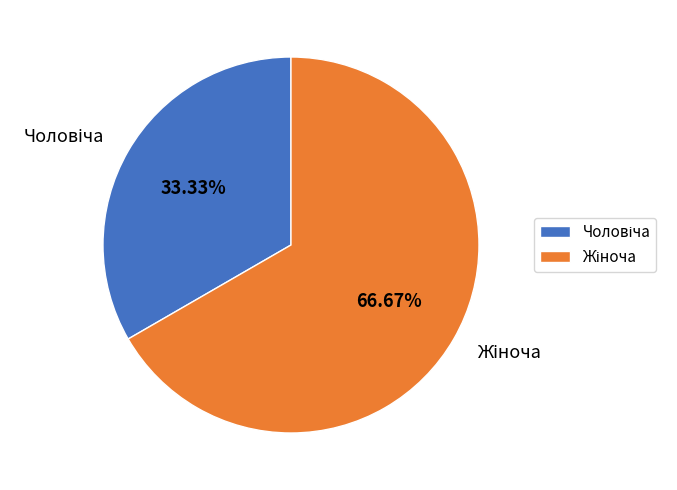

To the nearest percent, what is the average slice percentage?

50%